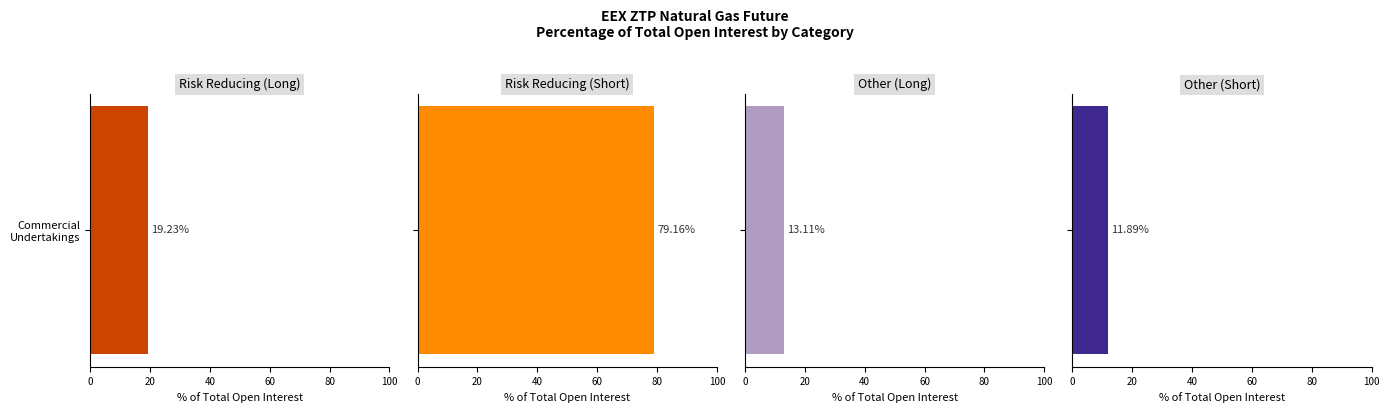

At which category is the sum across all series the highest?

Commercial Undertakings